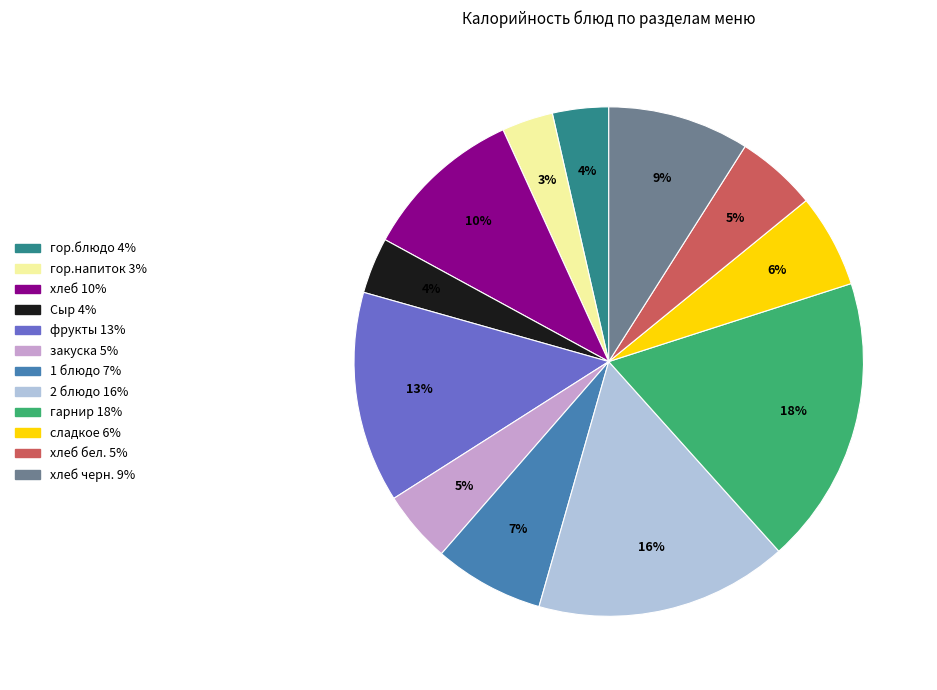

Is there any slice that represents more than half of the pie?

No